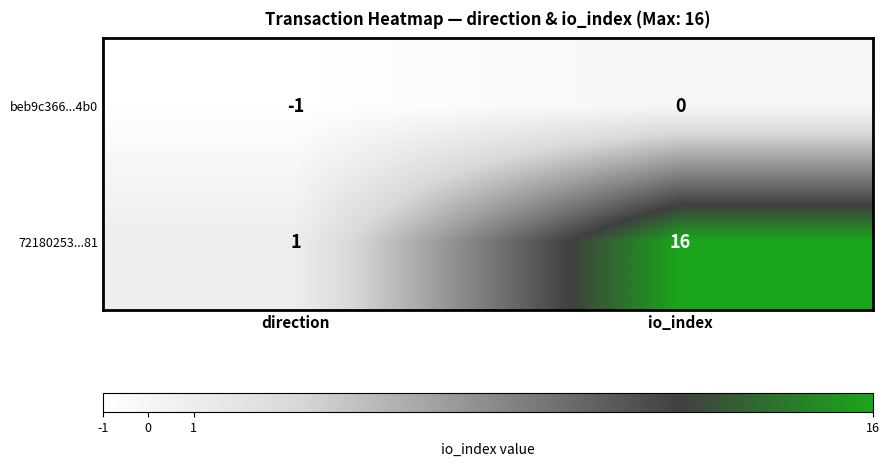

Is it true that beb9c366...4b0 equals 0 at io_index?

True